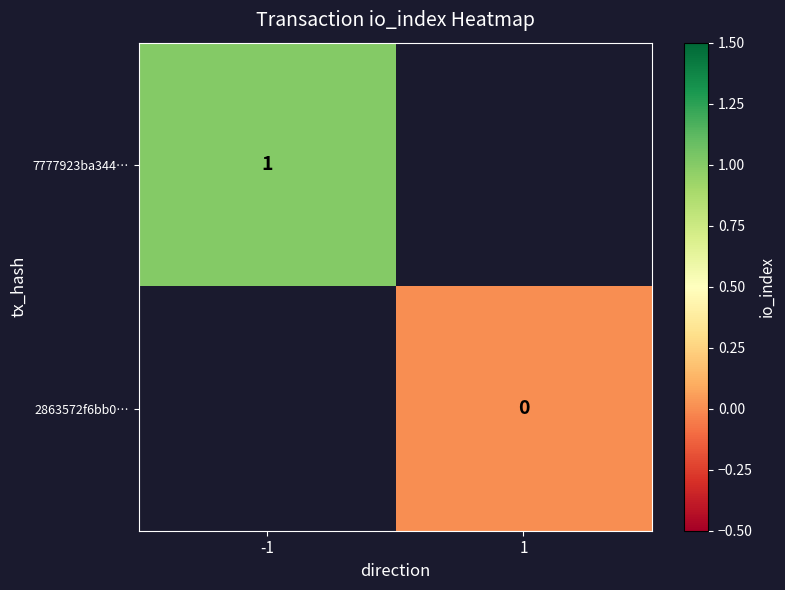

Is it true that 7777923ba344… equals 1 at -1?

True